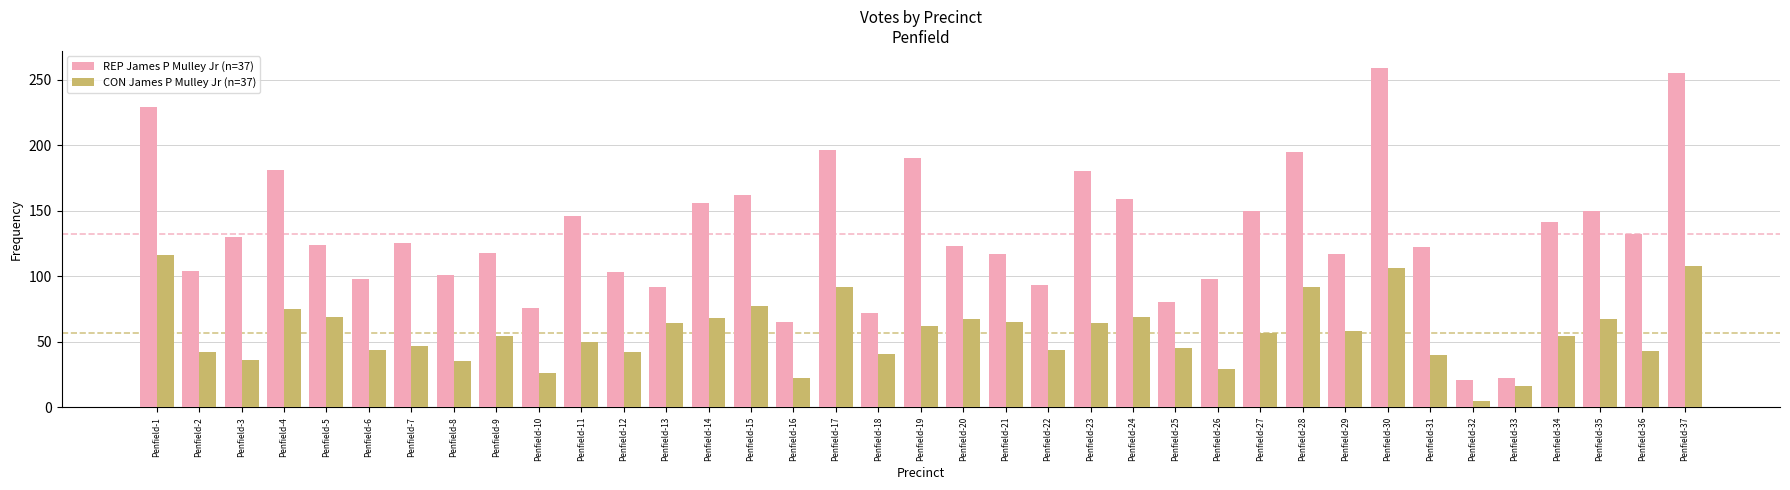

True or false: CON James P Mulley Jr (n=37) has a value of 69 at Penfield-5.

True